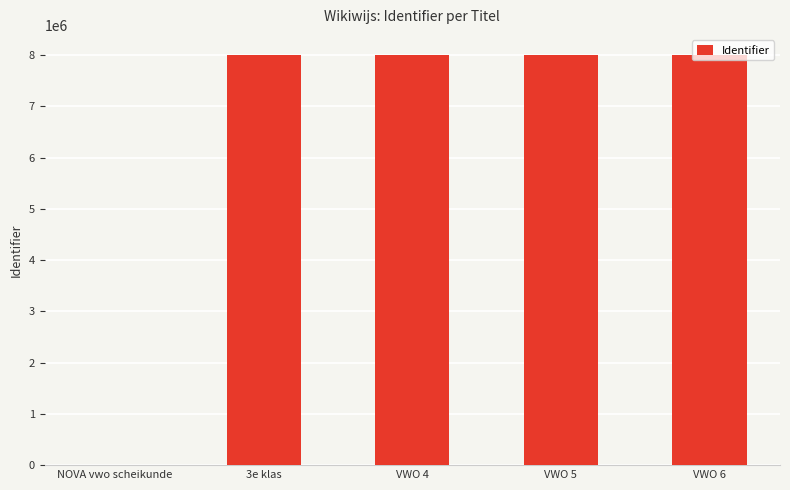

What is the maximum value shown in the chart?

7993222